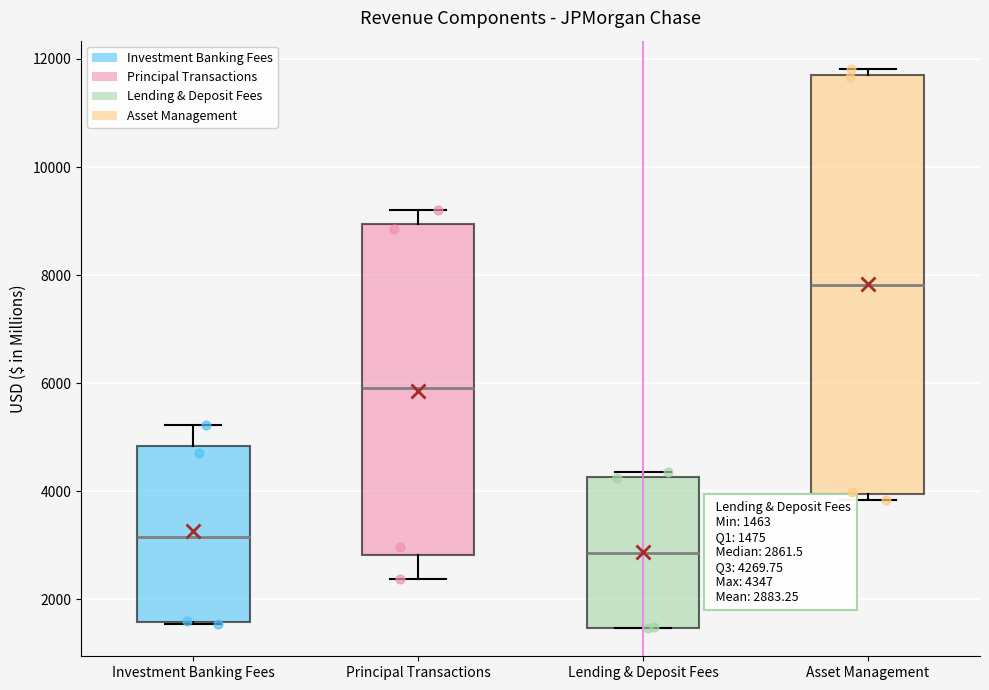

Comparing the boxes themselves (not the whiskers), which one is the tallest?

Asset Management